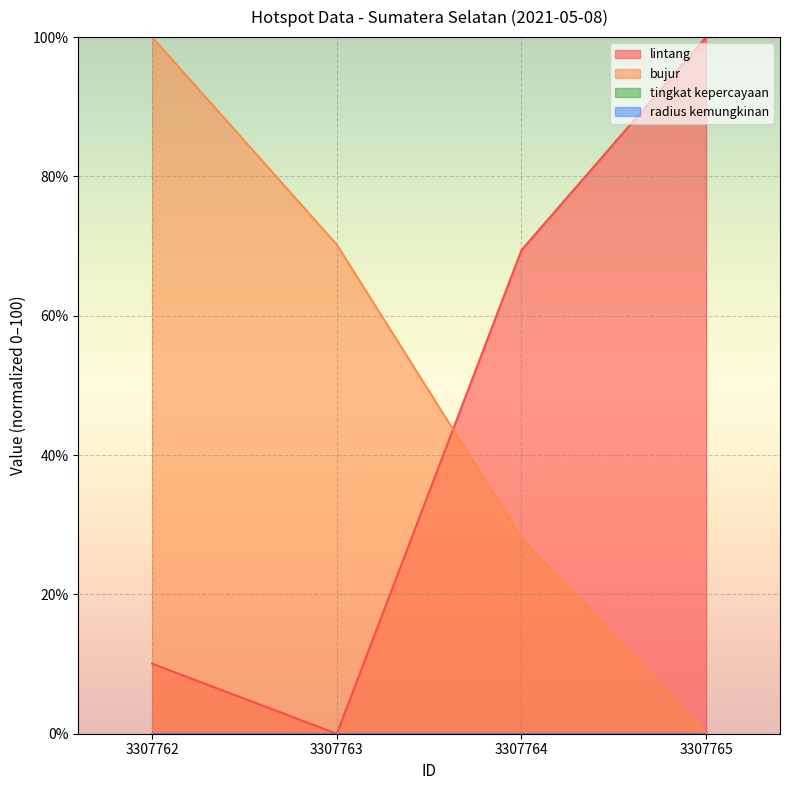

Which series ends up on top after the final intersection of bujur and lintang?

lintang